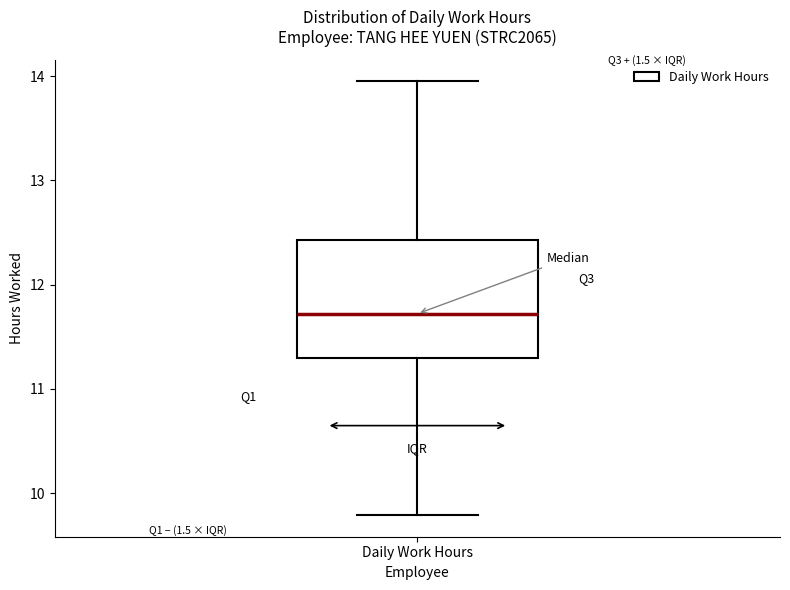

Where does the upper whisker of the box for Daily Work Hours end on the y-axis? The values are not printed on the chart, so give them approximately, as read against the axis.

14.0